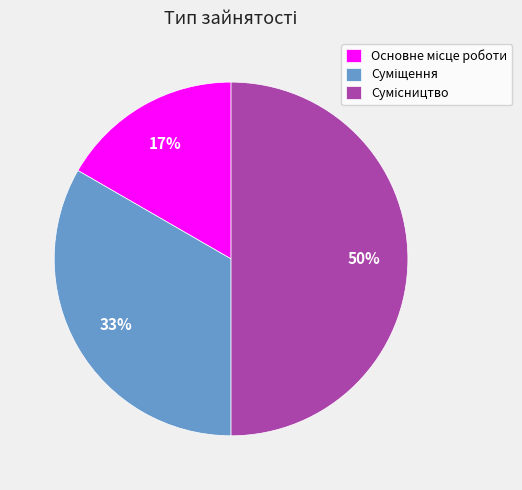

To the nearest percent, what is the difference between the largest and smallest slice percentages?

33%